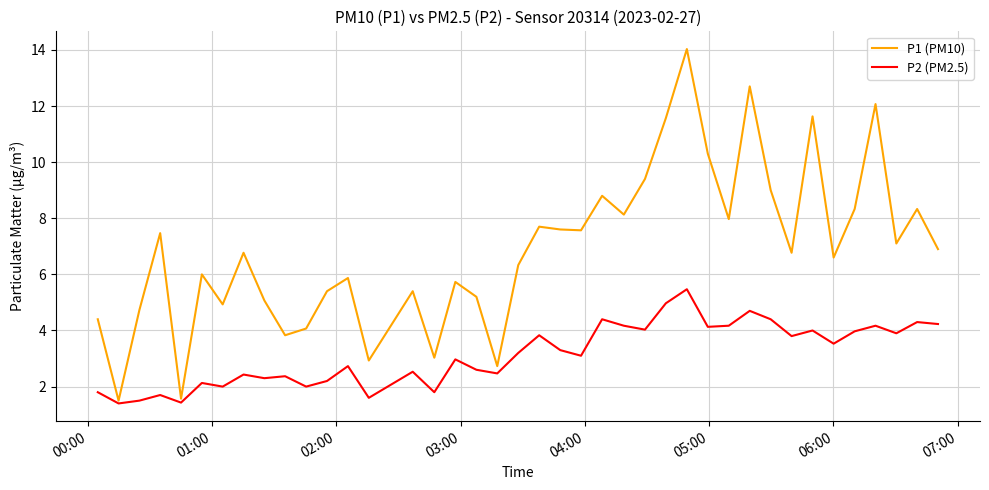

What is the lowest value of the P1 (PM10) series?

1.5